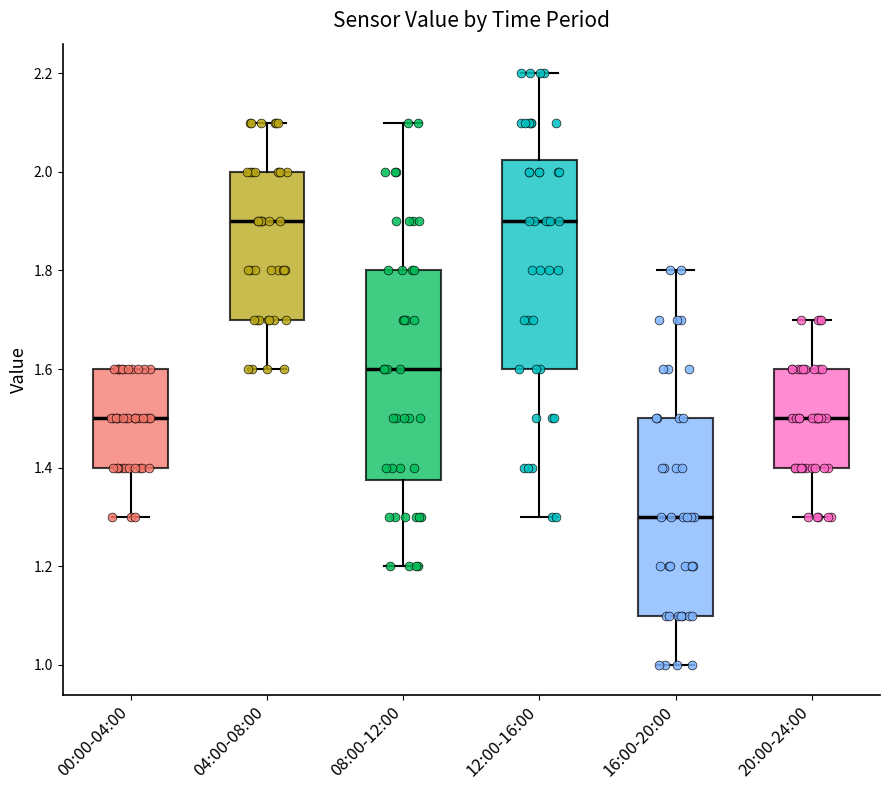

Where does the median line of the box for 20:00-24:00 sit on the y-axis? The values are not printed on the chart, so give them approximately, as read against the axis.

1.50